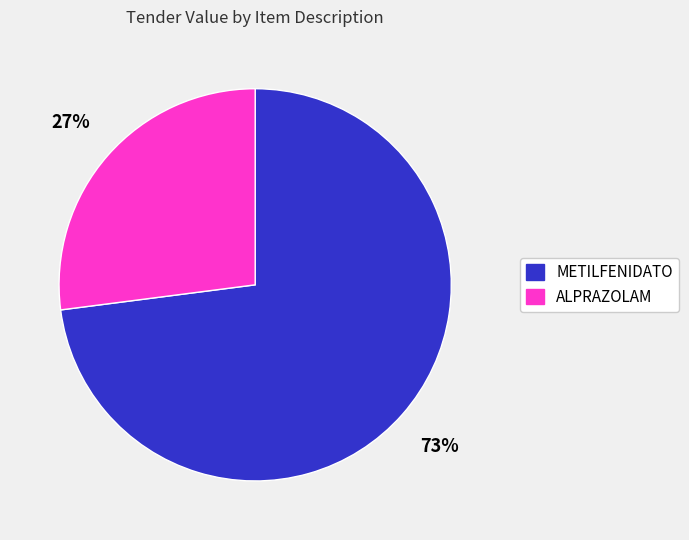

Rank the categories by value from highest to lowest.

METILFENIDATO, ALPRAZOLAM